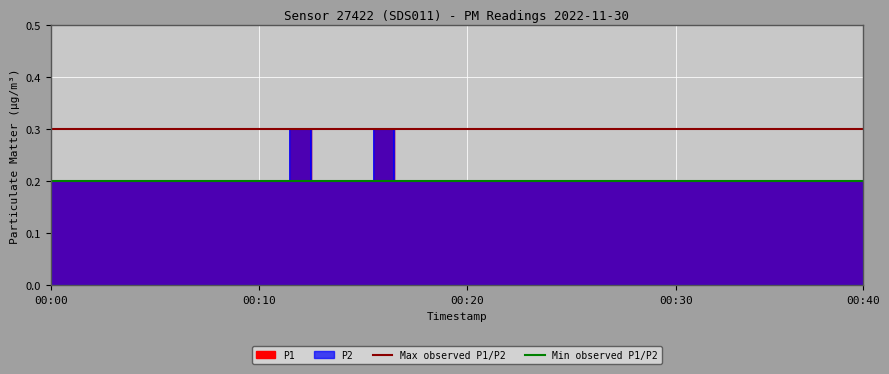

What is the approximate value of Min observed P1/P2 at 00:00?

0.2